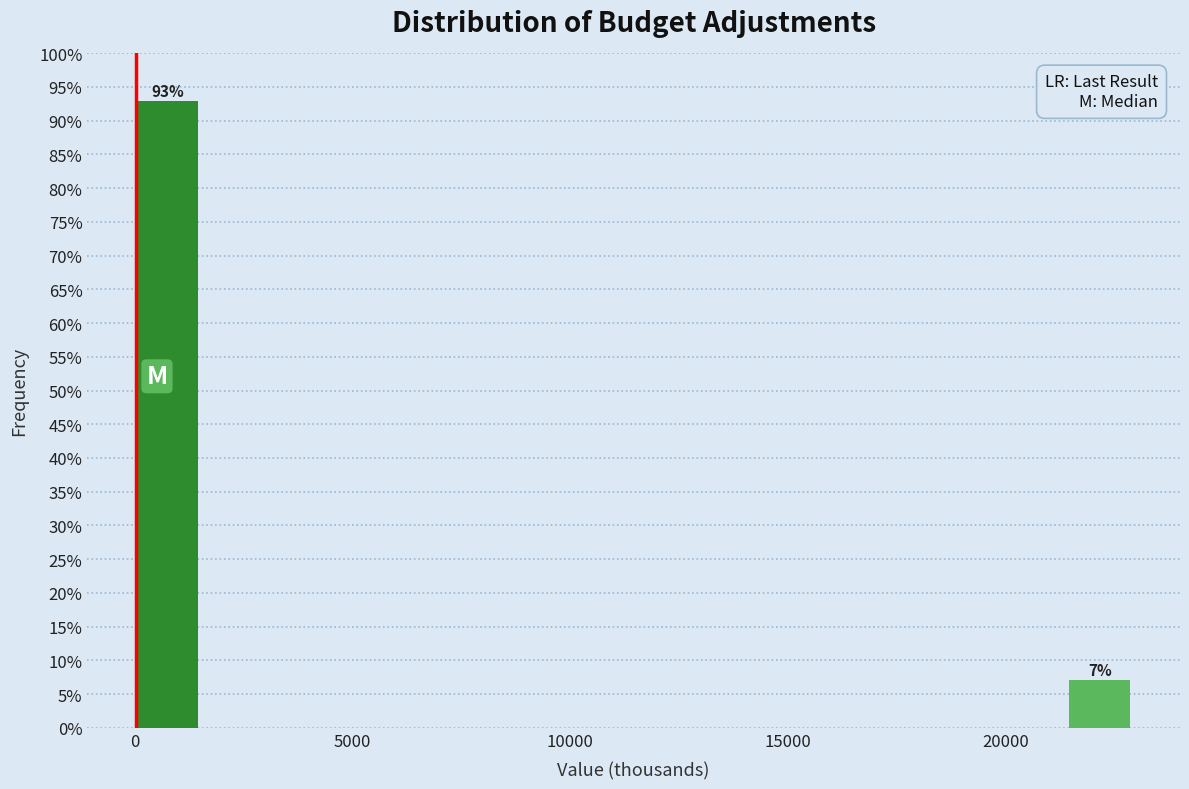

Read against the x-axis, roughly where is the centre of the tallest bar?

1000